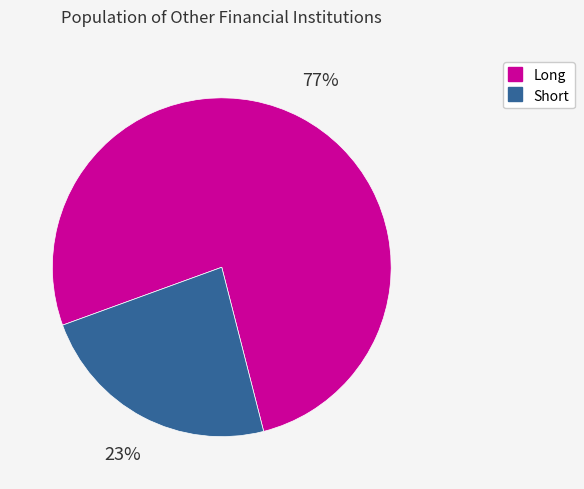

Which category has the smallest portion of the pie?

Short